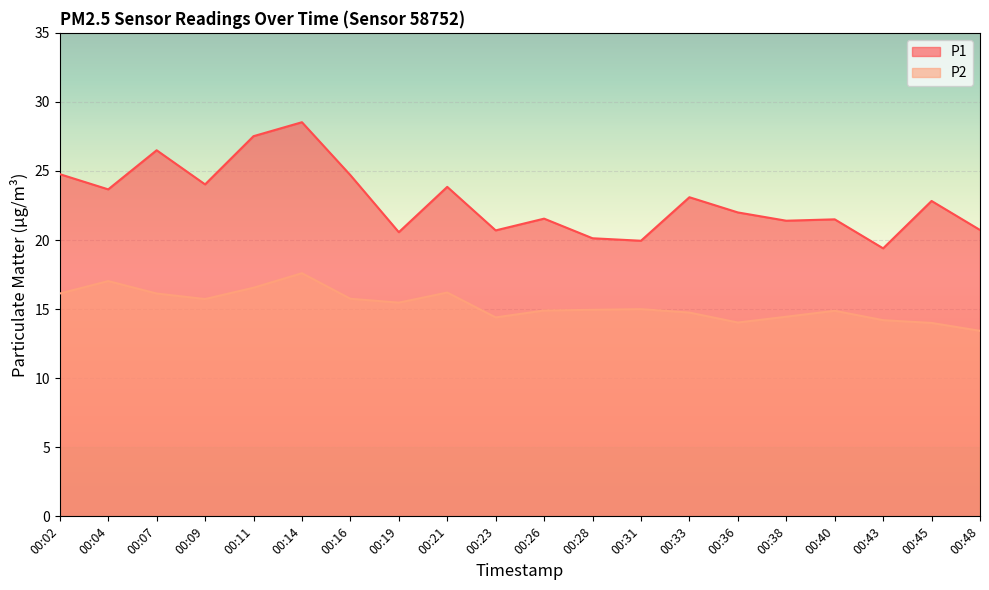

Which has a higher value, 00:40 or 00:36?

00:36